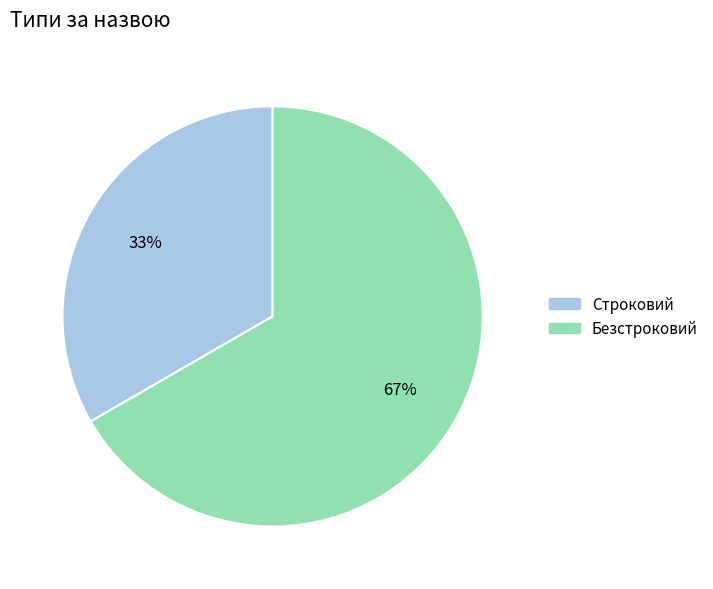

Does Безстроковий account for over 50% of the chart?

Yes